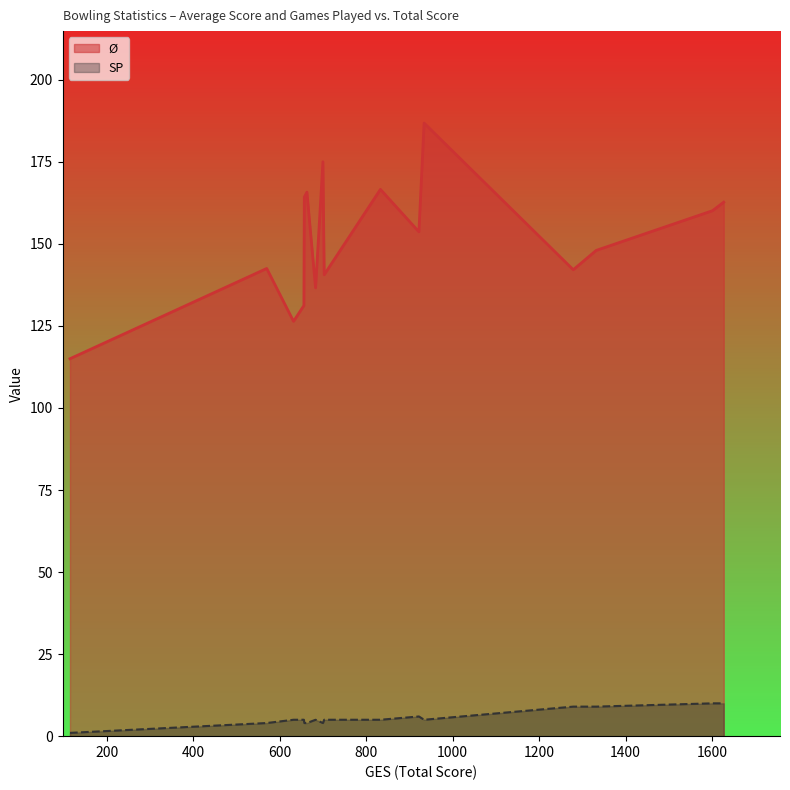

What is the difference between the Ø values at 934 and 663?

21.1